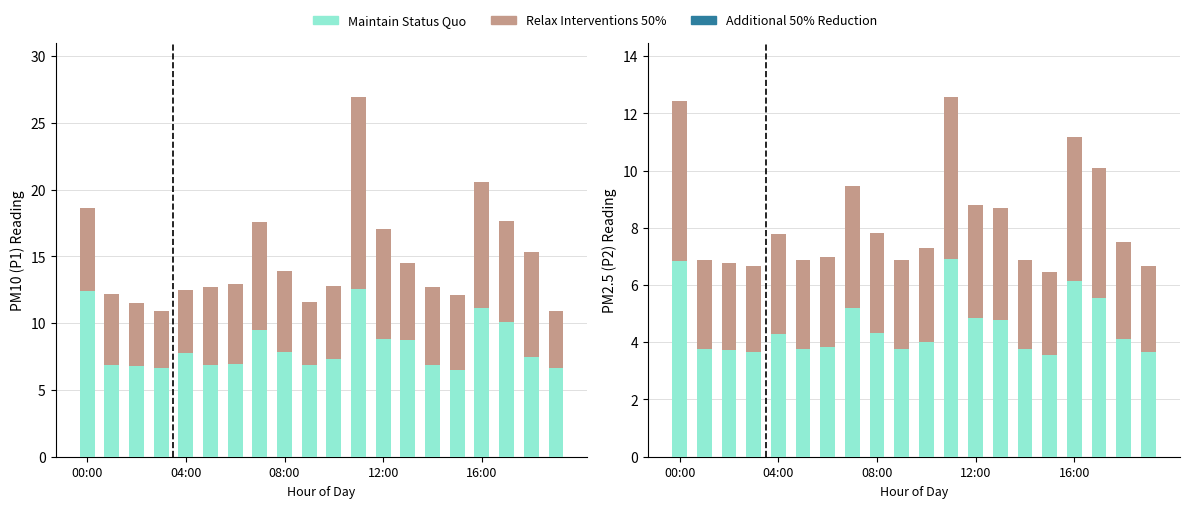

Is the value of Maintain Status Quo at 12 greater than the value of Relax Interventions 50% at 17?

Yes